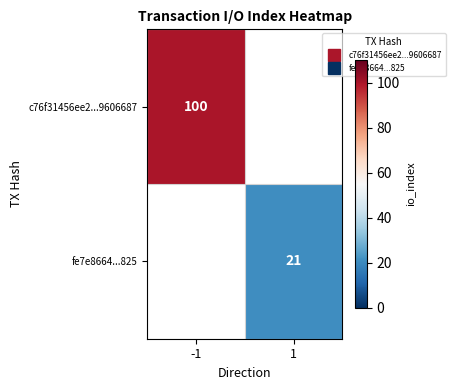

What is the maximum value shown in the chart?

100.0